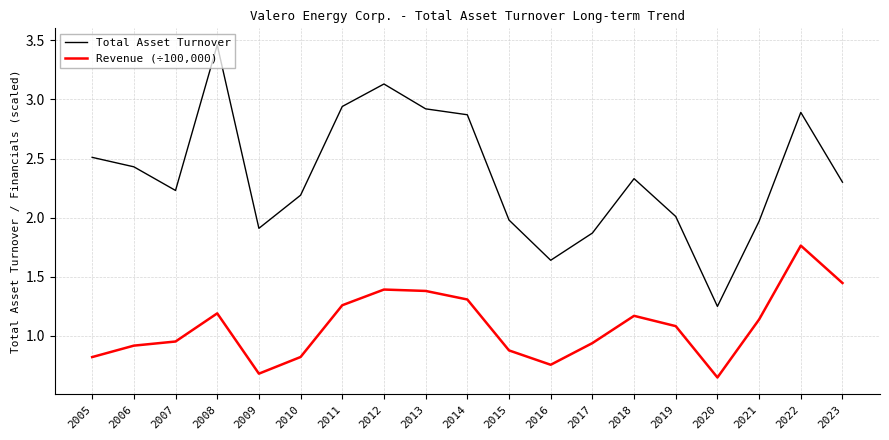

Is the value of Total Asset Turnover at 2009 greater than the value of Revenue (÷100,000) at 2020?

Yes